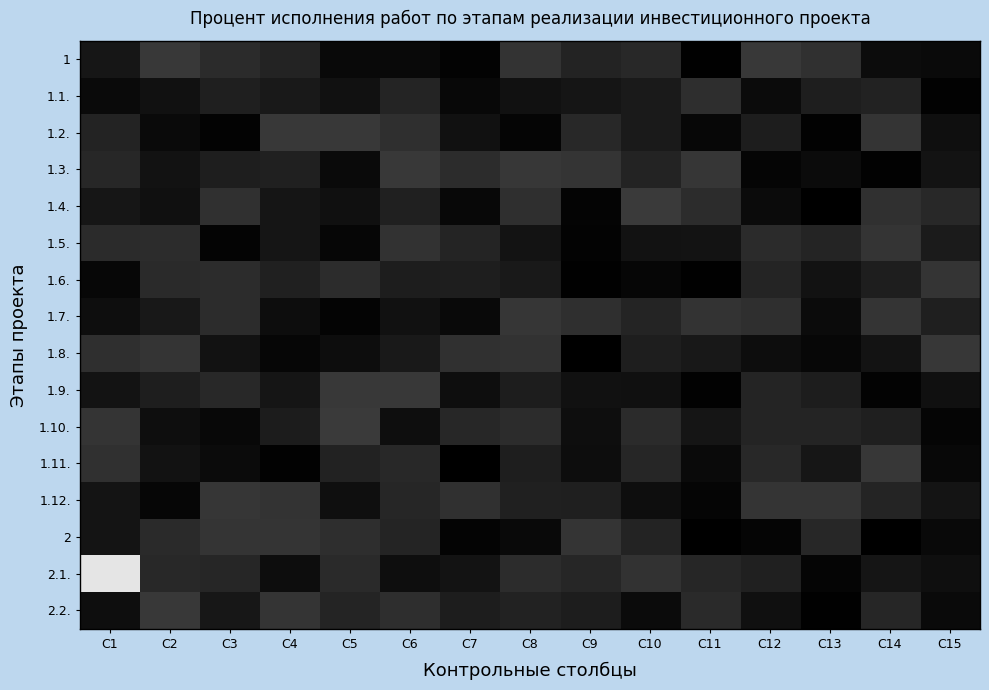

Which category has the lowest value across all series?

C14